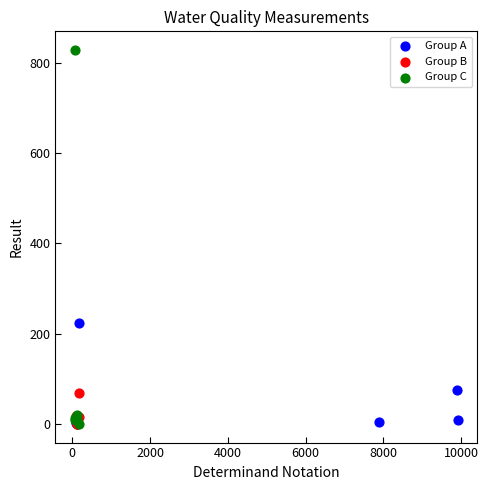

Which series has the largest Y range (max minus min)?

Group C